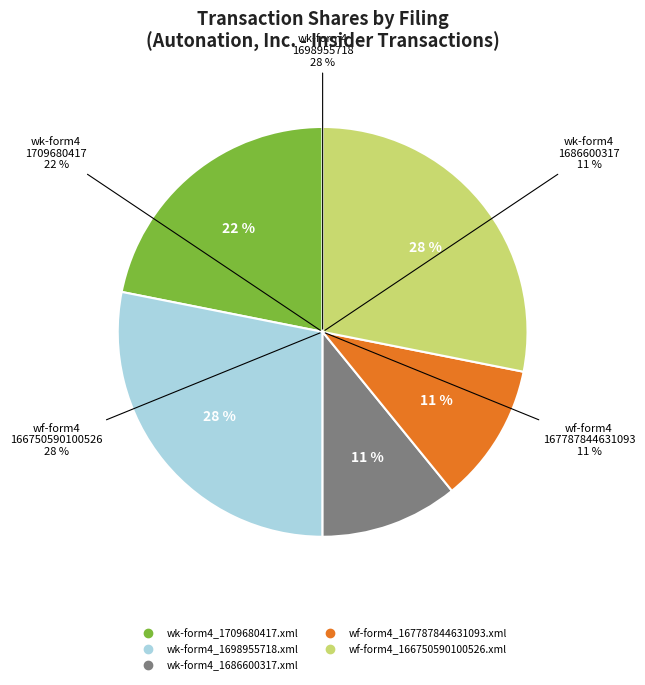

To the nearest percent, what percentage of the pie is wf-form4_166750590100526.xml?

28%